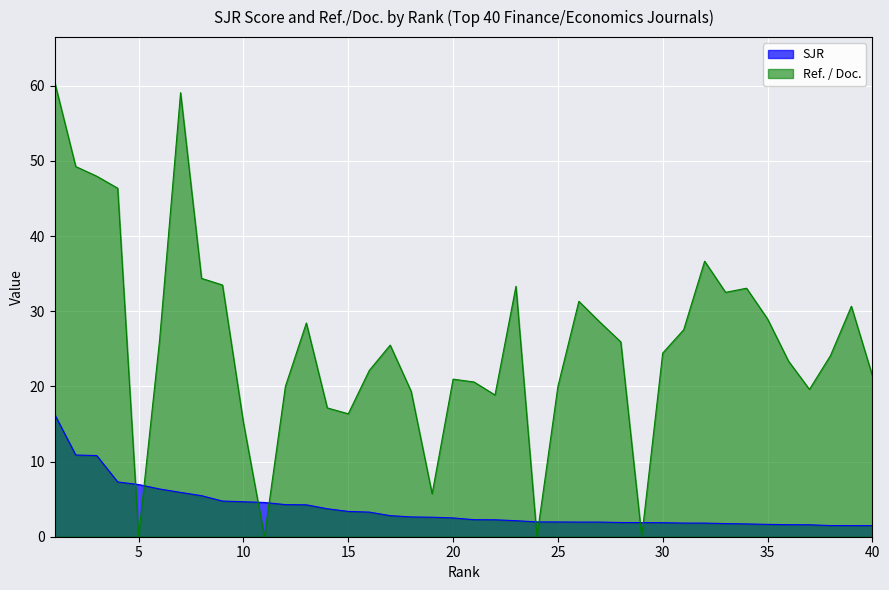

What is the difference between the maximum and minimum values in the SJR series?

14.8